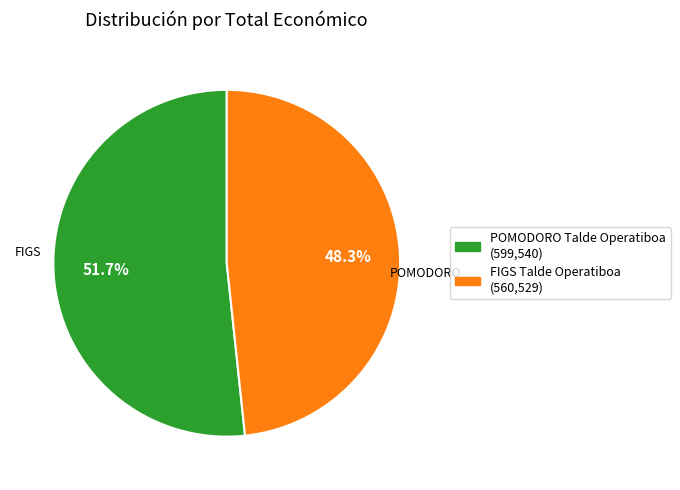

What is the largest slice in the pie chart?

POMODORO Talde Operatiboa